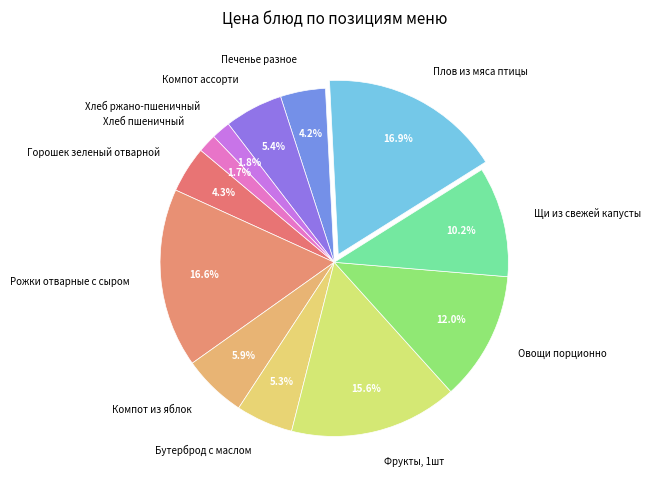

How many slices are in this pie chart?

12